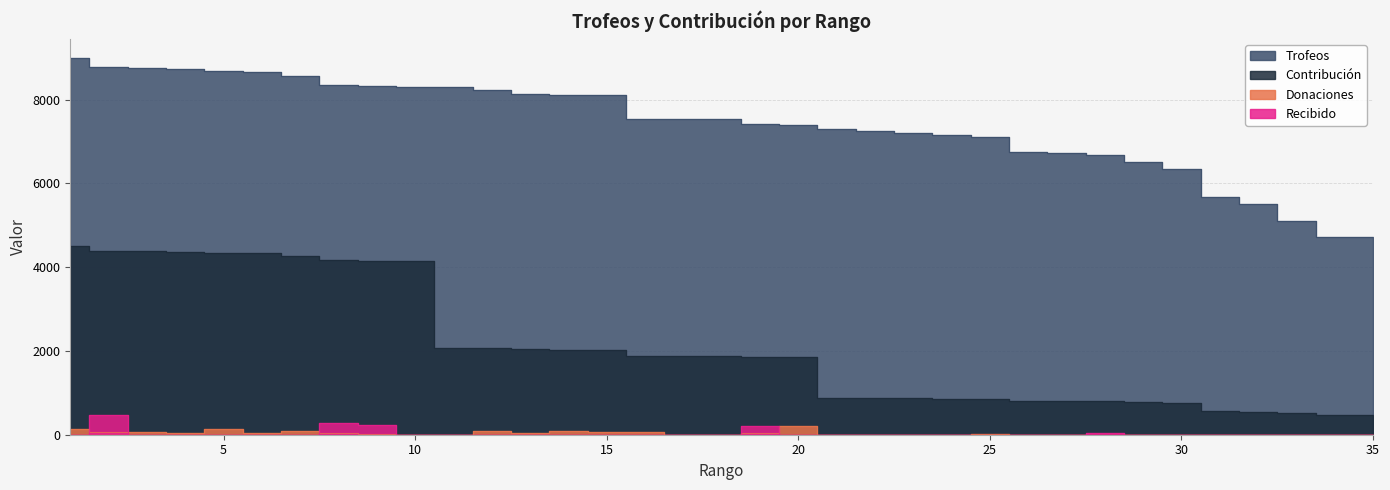

What is the sum of the Donaciones values at 16 and 7?

148